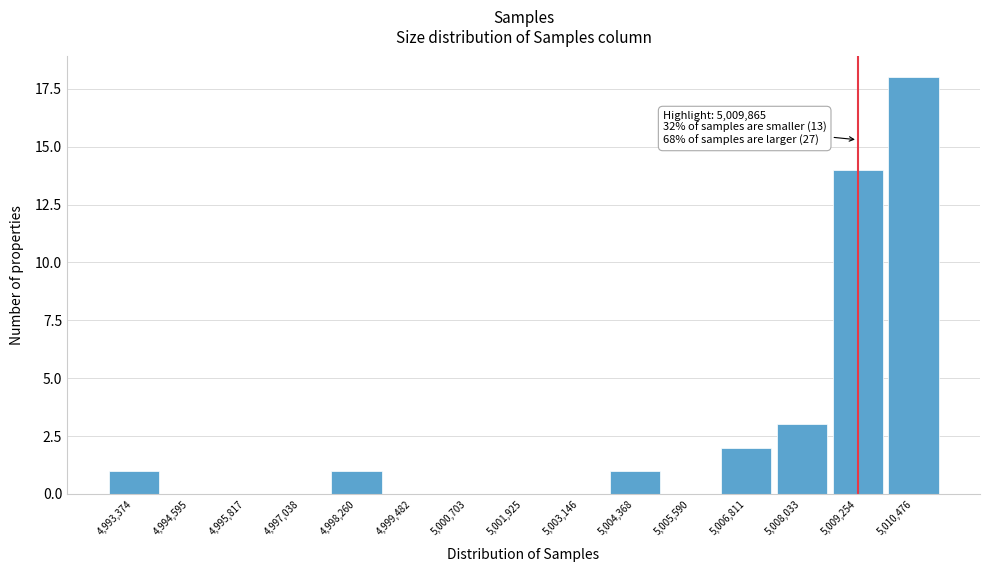

Reading right to left, transcribe all the data shown in this chart.

5,010,476=18	5,009,254=14	5,008,033=3	5,006,811=2	5,005,590=0	5,004,368=1	5,003,146=0	5,001,925=0	5,000,703=0	4,999,482=0	4,998,260=1	4,997,038=0	4,995,817=0	4,994,595=0	4,993,374=1